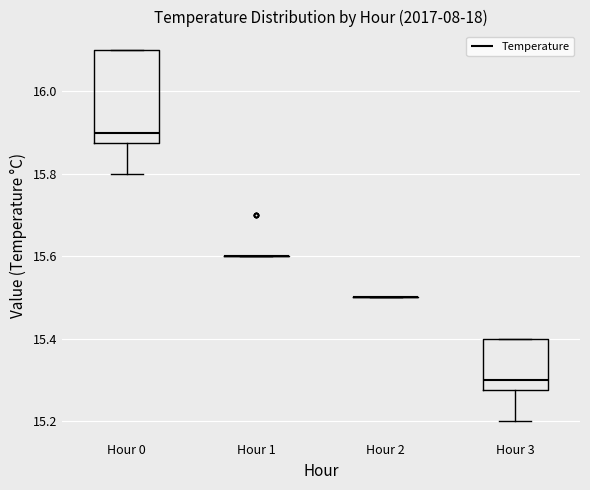

Reading left to right, transcribe this box plot: for each box, give where its median line is, the range the box spans, and where its two whiskers end, as read against the y-axis. The values are not printed on the chart, so give them approximately, as read against the axis.

Hour 0: median 15.90, box 15.88 to 16.10, whiskers 15.80 to 16.10
Hour 1: box collapsed to a line at 15.60, whiskers 15.60 to 15.60
Hour 2: box collapsed to a line at 15.50, whiskers 15.50 to 15.50
Hour 3: median 15.30, box 15.28 to 15.40, whiskers 15.20 to 15.40